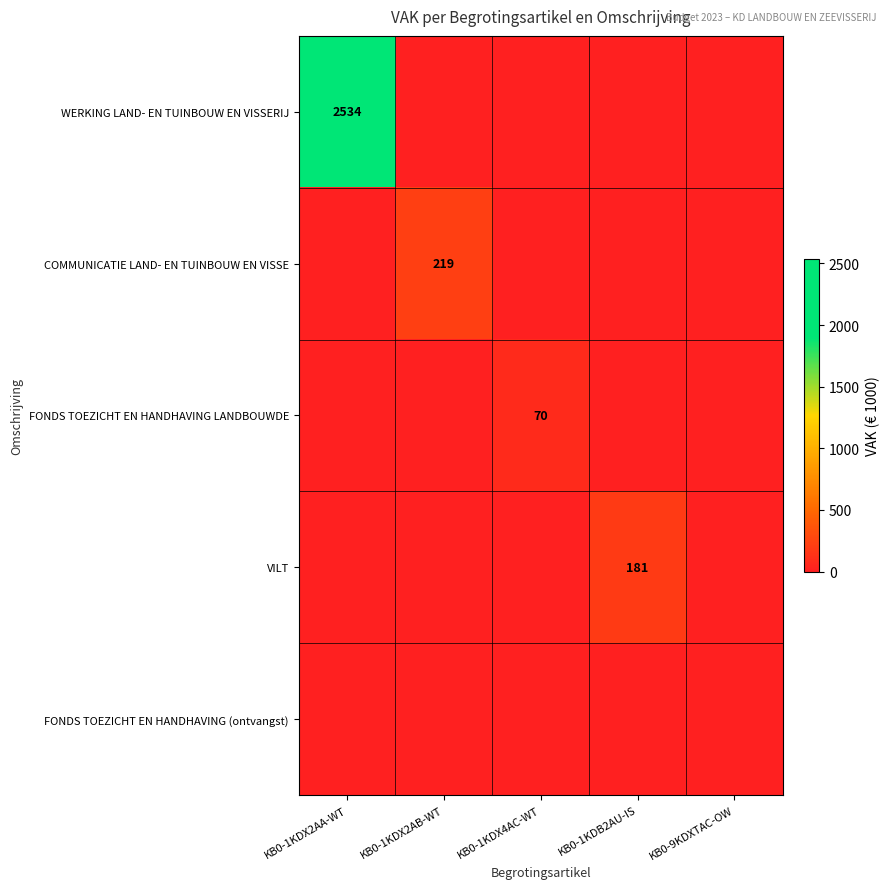

Which category has the lowest value across all series?

KB0-1KDX2AB-WT